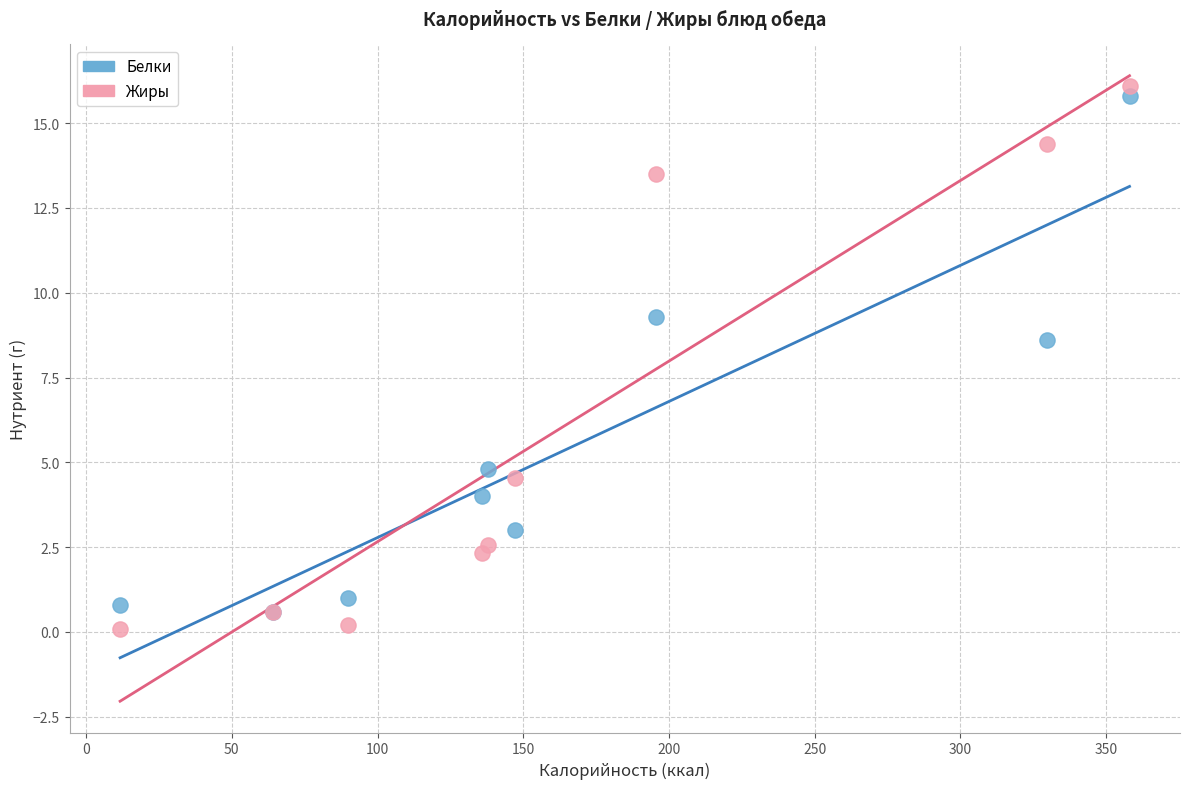

Across all series, what Y value is closest to 8?

8.6